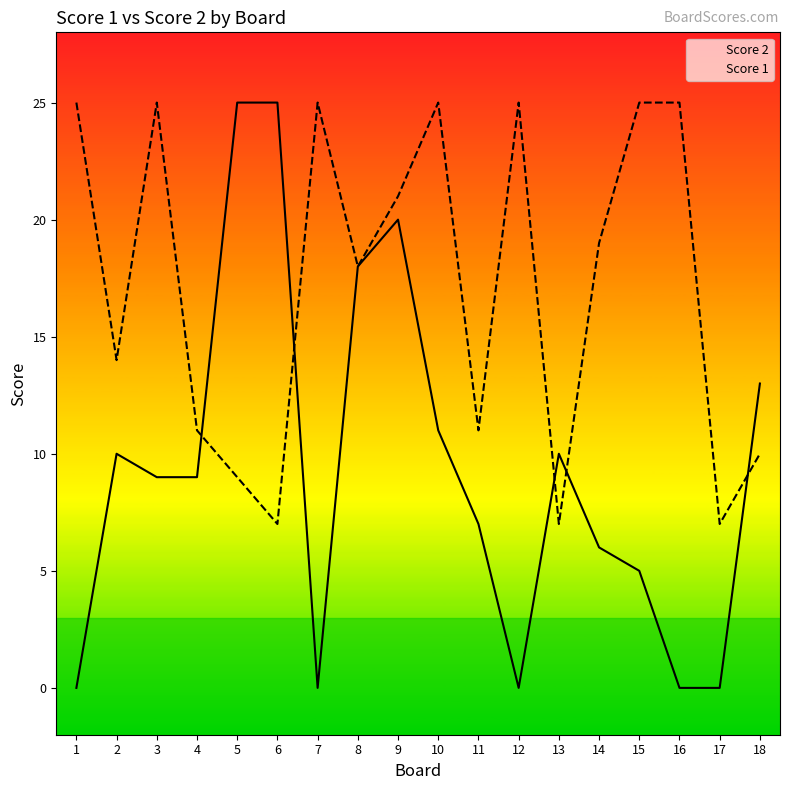

True or false: Score 1 and Score 2 cross at least once.

True